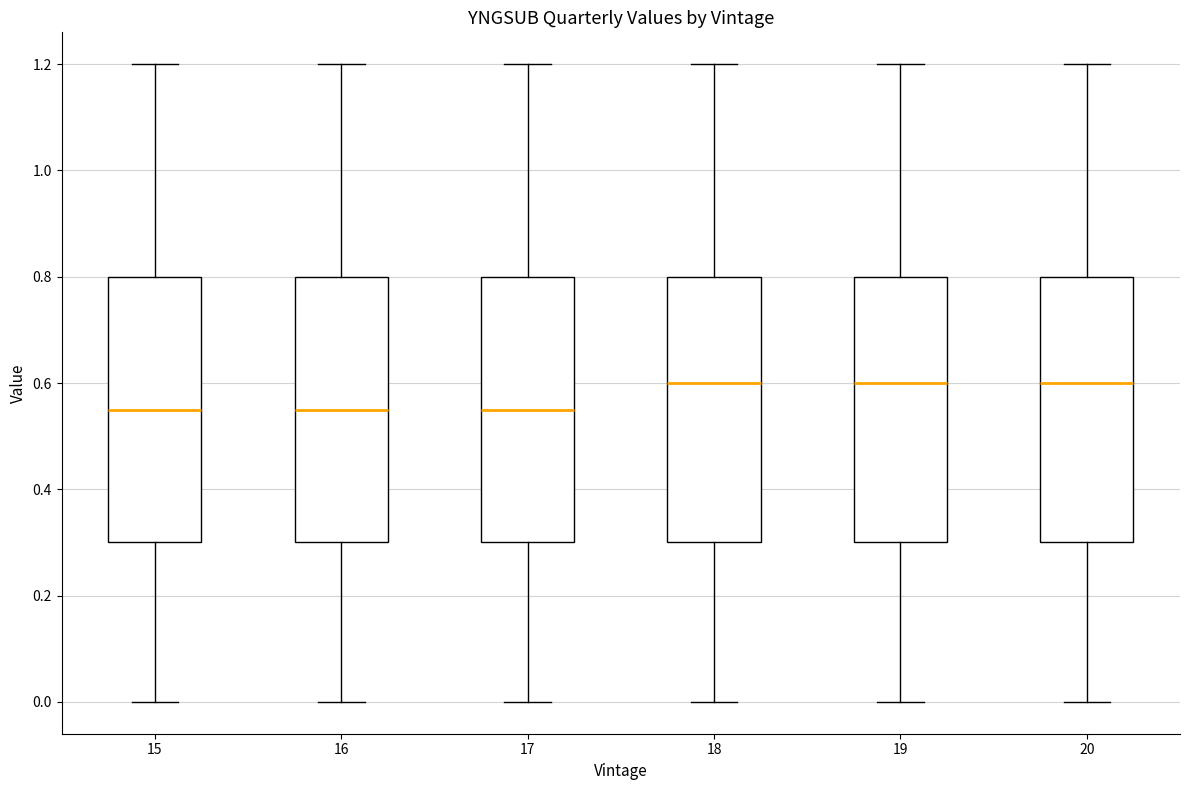

Reading left to right, read every box against the y-axis: the position of its median line, the range the box covers, and the ends of its whiskers. The values are not printed on the chart, so give them approximately, as read against the axis.

15: median 0.56, box 0.30 to 0.80, whiskers 0.00 to 1.20
16: median 0.56, box 0.30 to 0.80, whiskers 0.00 to 1.20
17: median 0.56, box 0.30 to 0.80, whiskers 0.00 to 1.20
18: median 0.60, box 0.30 to 0.80, whiskers 0.00 to 1.20
19: median 0.60, box 0.30 to 0.80, whiskers 0.00 to 1.20
20: median 0.60, box 0.30 to 0.80, whiskers 0.00 to 1.20